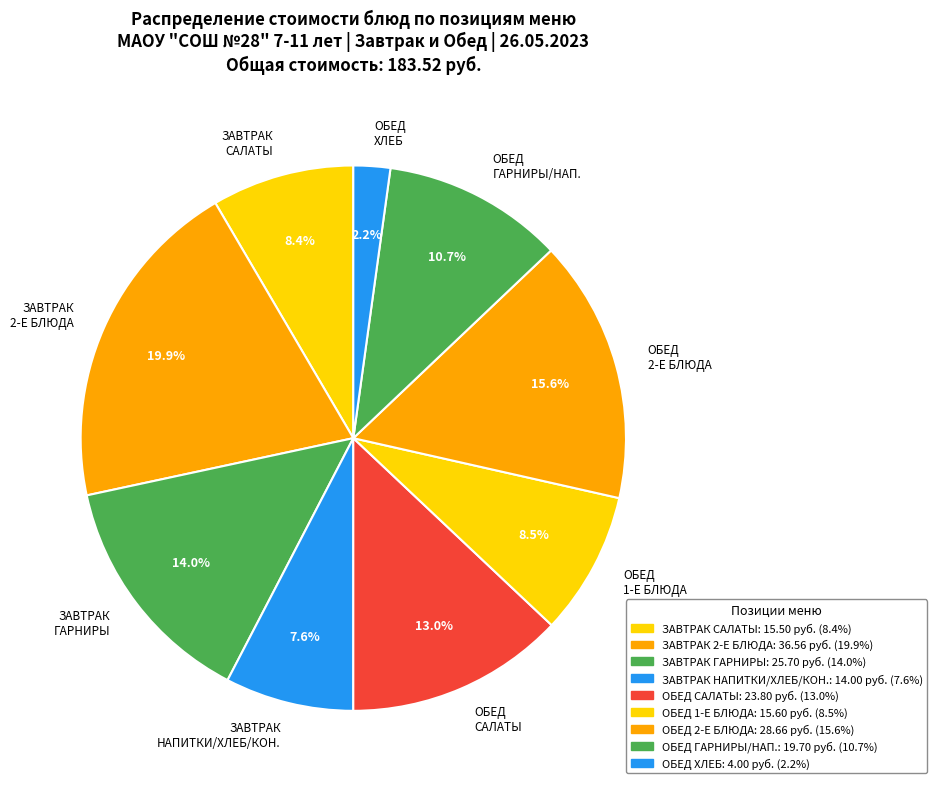

Which slice is the largest?

ЗАВТРАК 2-Е БЛЮДА